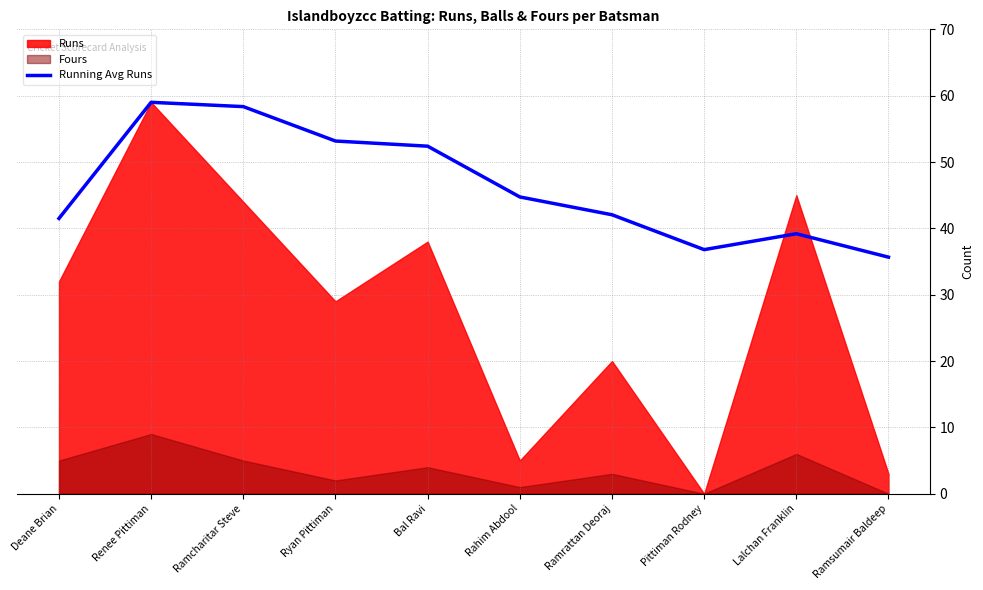

Is it true that the value at Pittiman Rodney is 12.7?

False